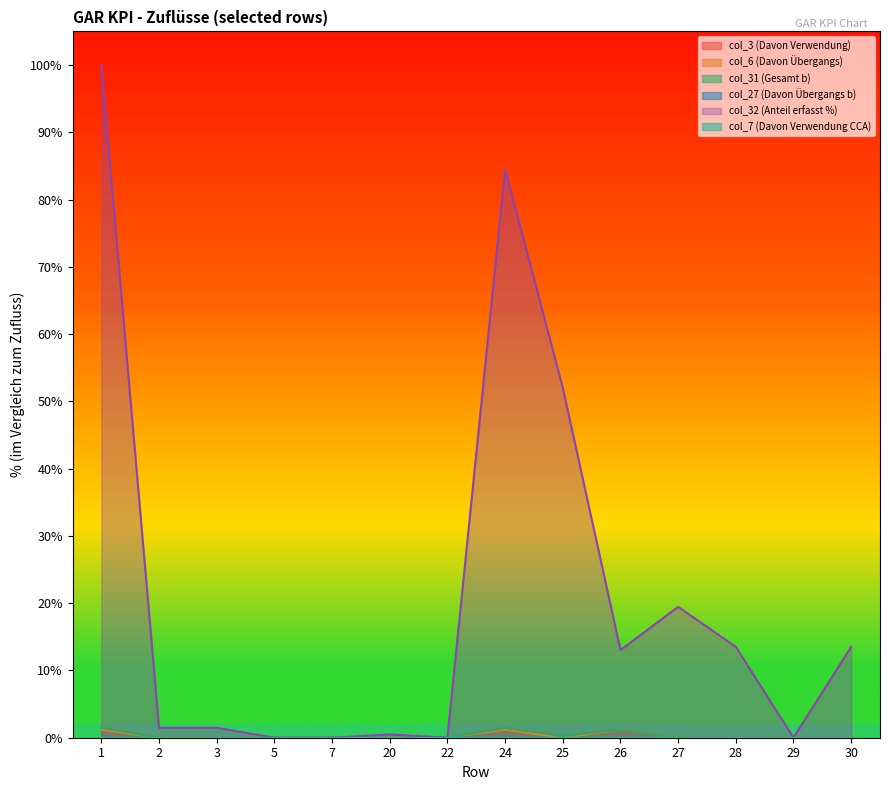

What is the average value of the col_6 series?

0.3